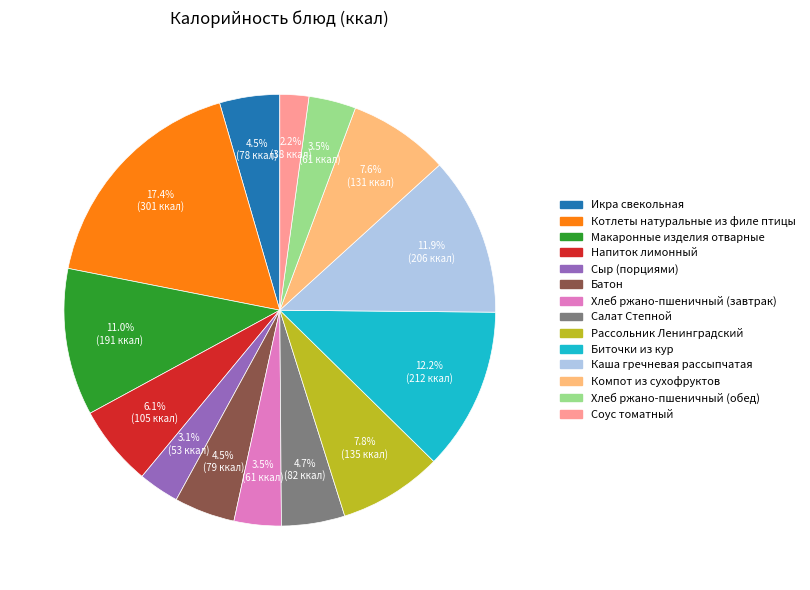

To the nearest percent, what percentage of the pie is Сыр (порциями)?

3%